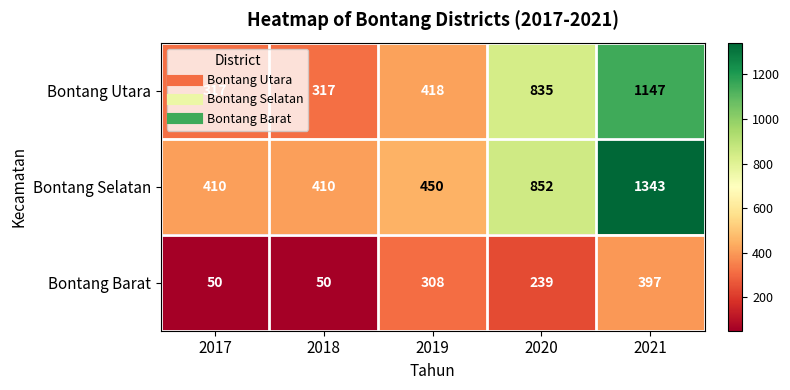

Which series changed the most between 2020 and 2021?

Bontang Selatan